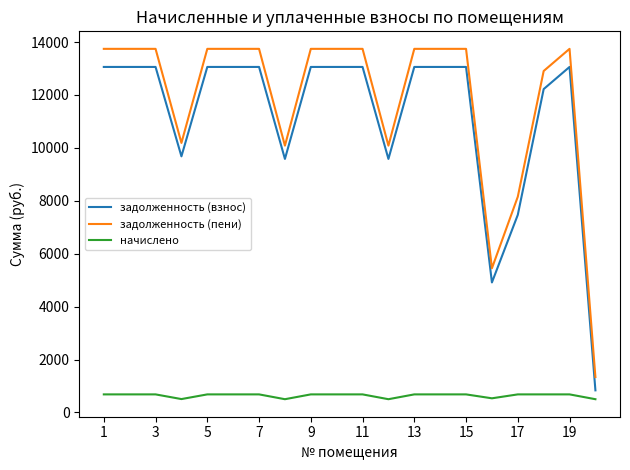

True or false: начислено and задолженность (пени) intersect in this chart.

False